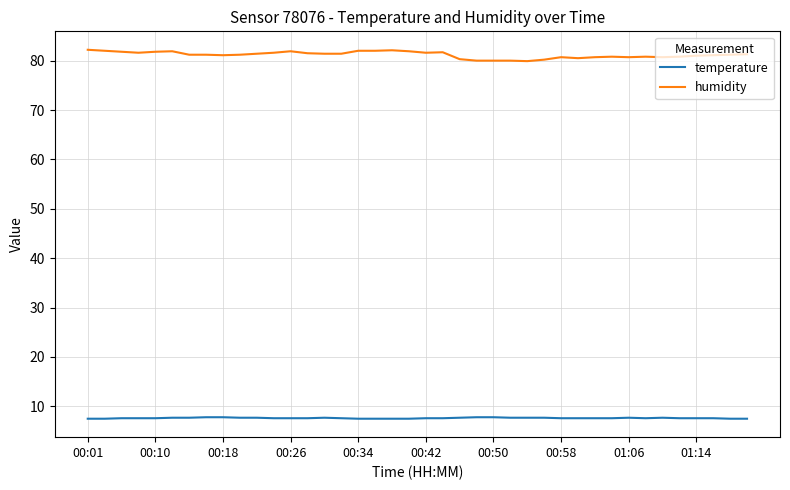

True or false: humidity and temperature cross at least once.

False